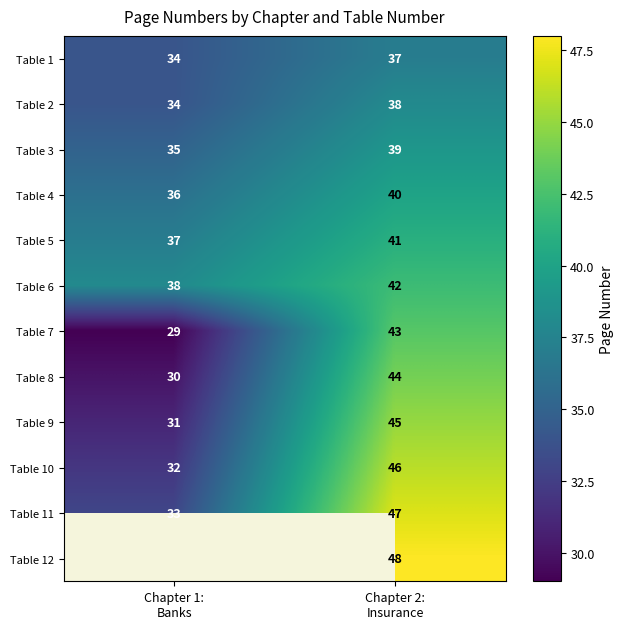

What is the difference between the highest and lowest values at Chapter 1:
Banks?

9.0